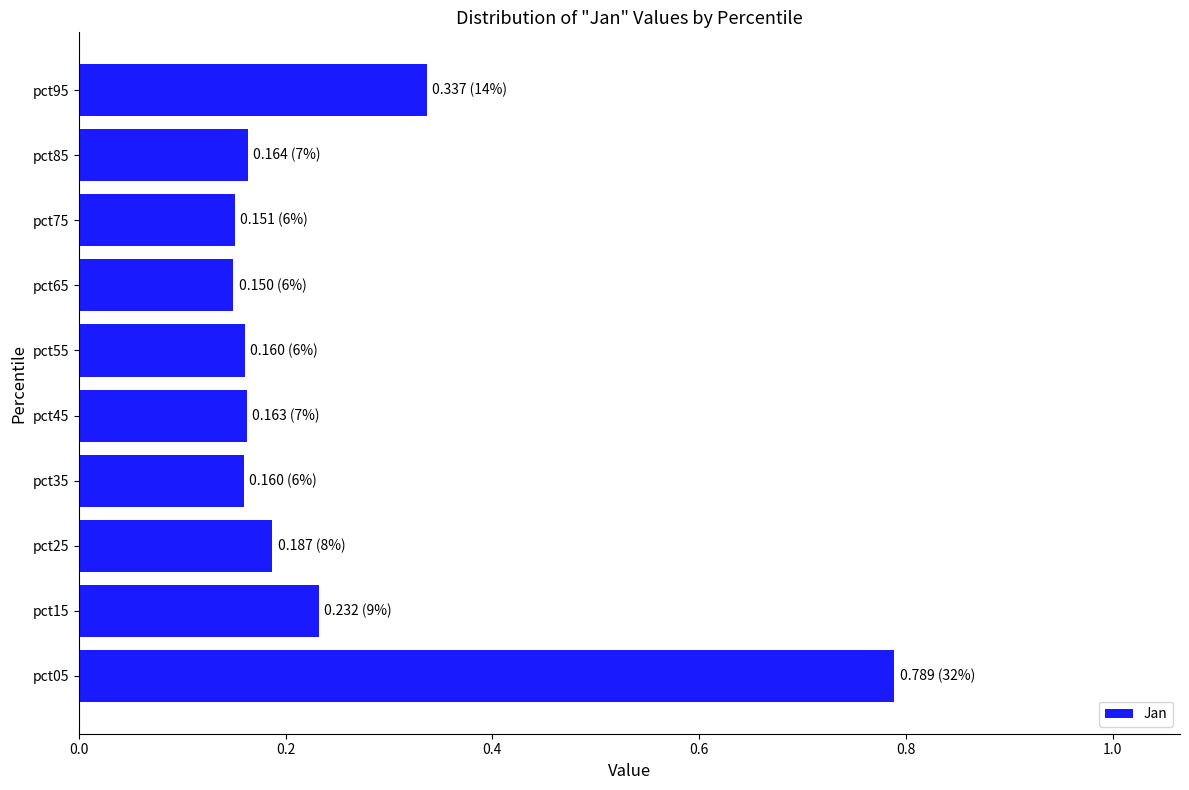

The chart shows a value of 0.1 at pct45. True or false?

False